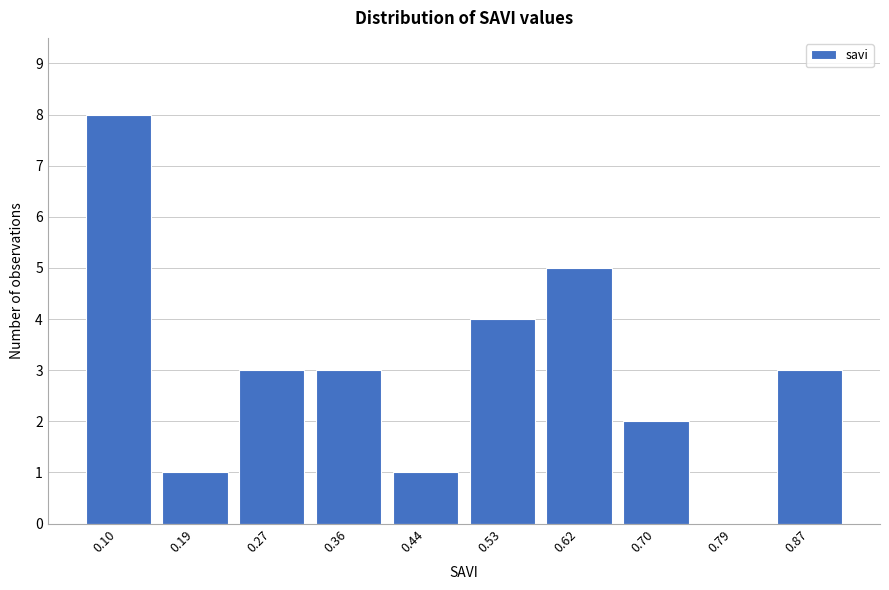

Reading left to right, extract all data points from this chart.

0.10=8	0.19=1	0.27=3	0.36=3	0.44=1	0.53=4	0.62=5	0.70=2	0.79=0	0.87=3